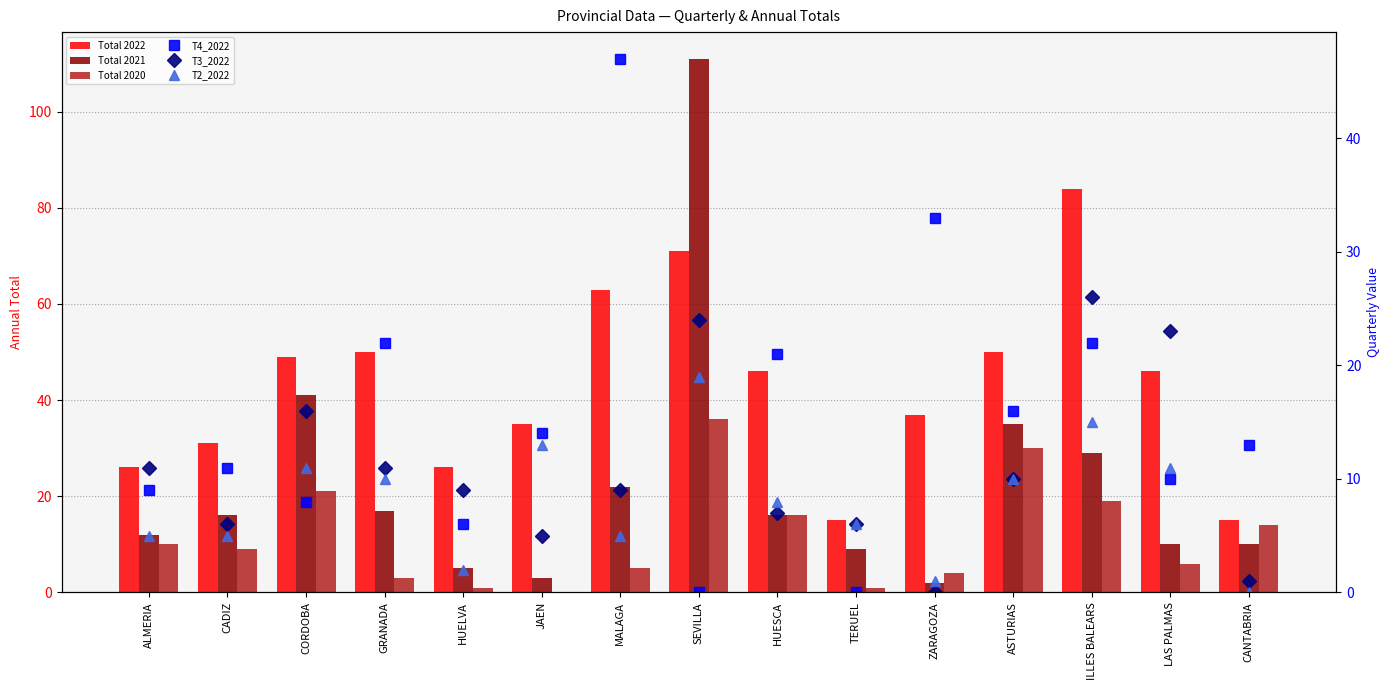

What is the label of the 5th bar from the left?

HUELVA